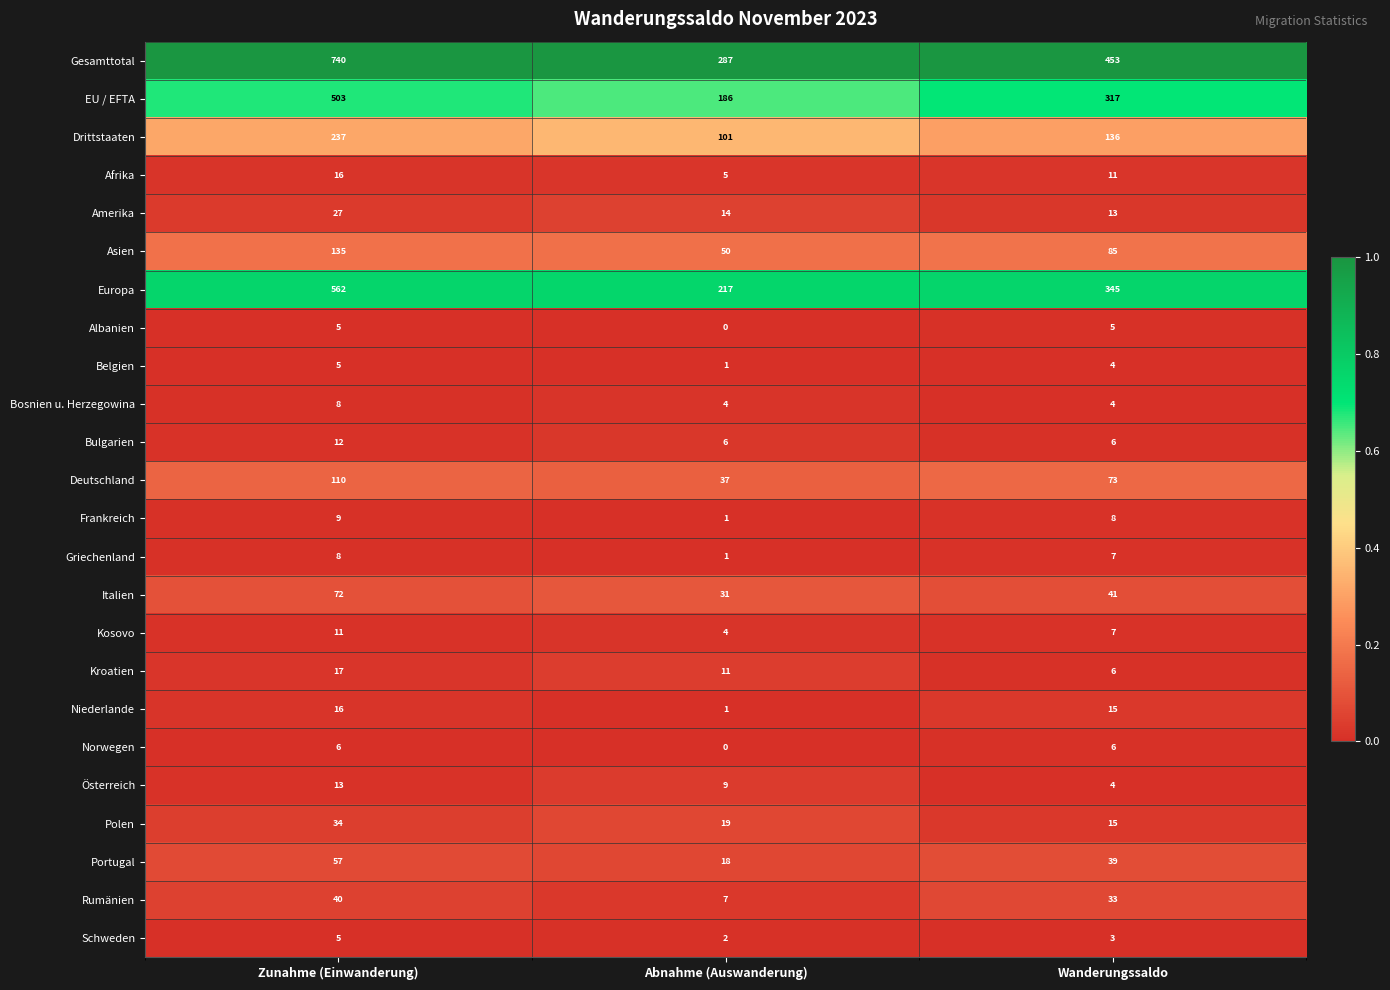

Where is EU / EFTA nearest to the value 344?

Wanderungssaldo